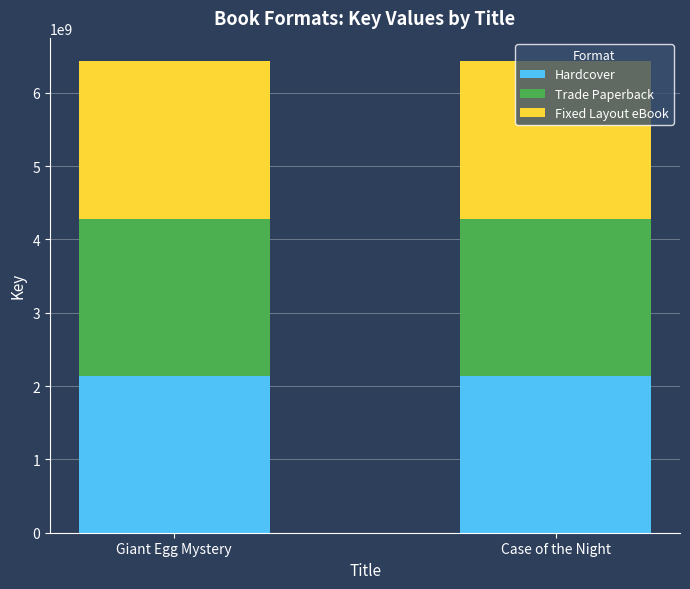

What is the lowest value of the Hardcover series?

2142247952